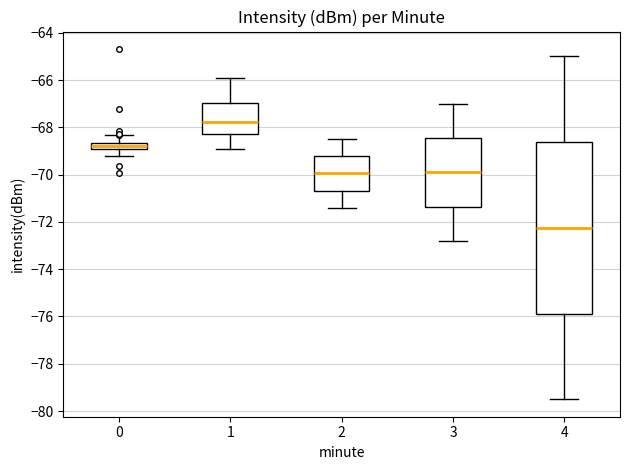

Which box is the tallest, from its lower edge to its upper edge?

4